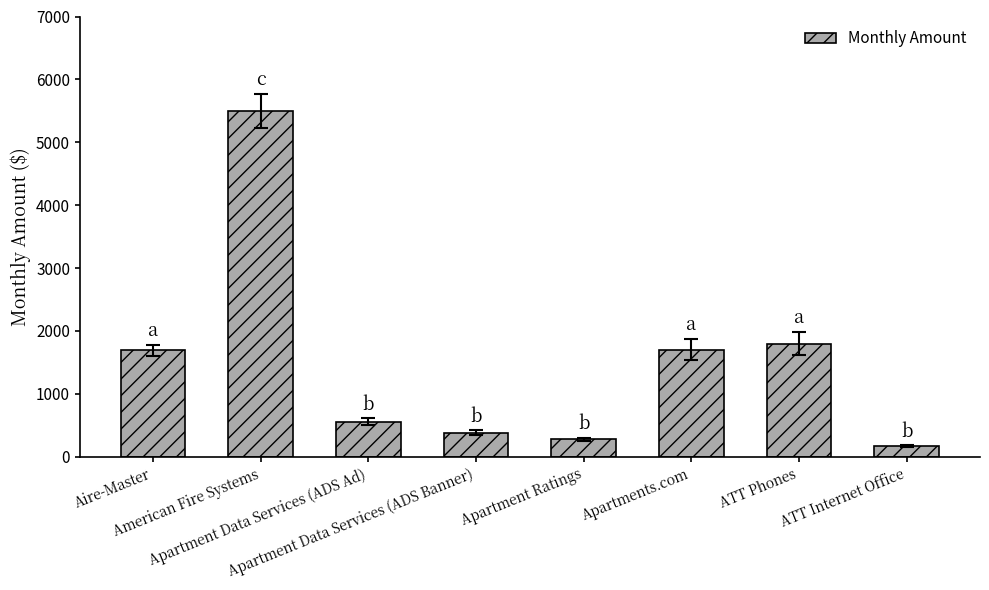

What is the change in value from Apartments.com to ATT Internet Office?

-1534